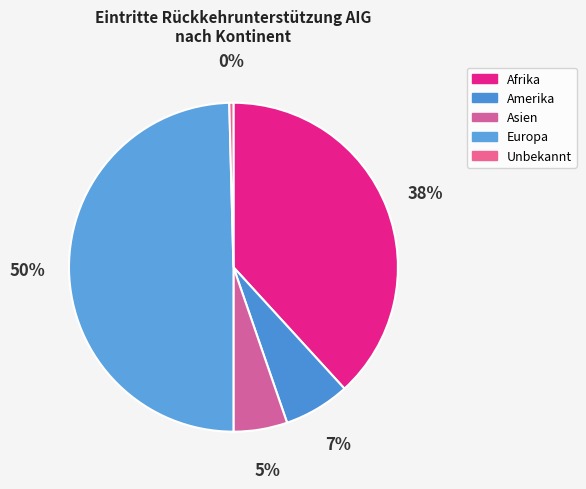

Count the number of slices in the pie.

5